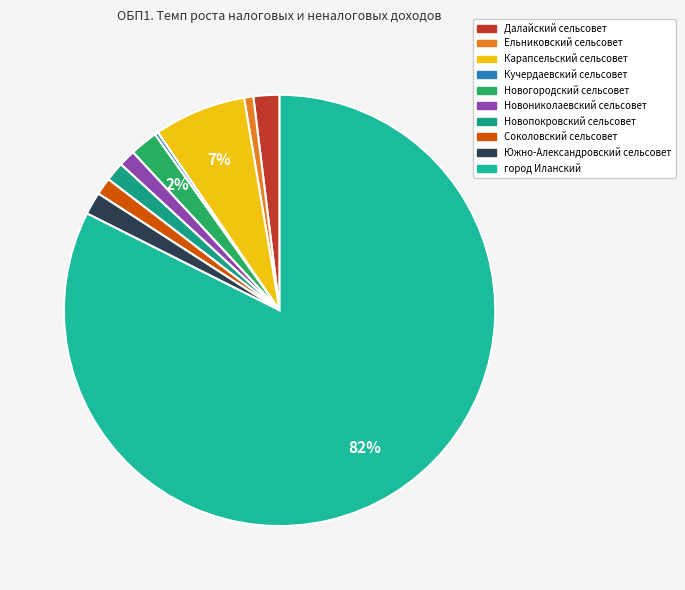

Between Новогородский сельсовет and Далайский сельсовет, which is larger?

Новогородский сельсовет